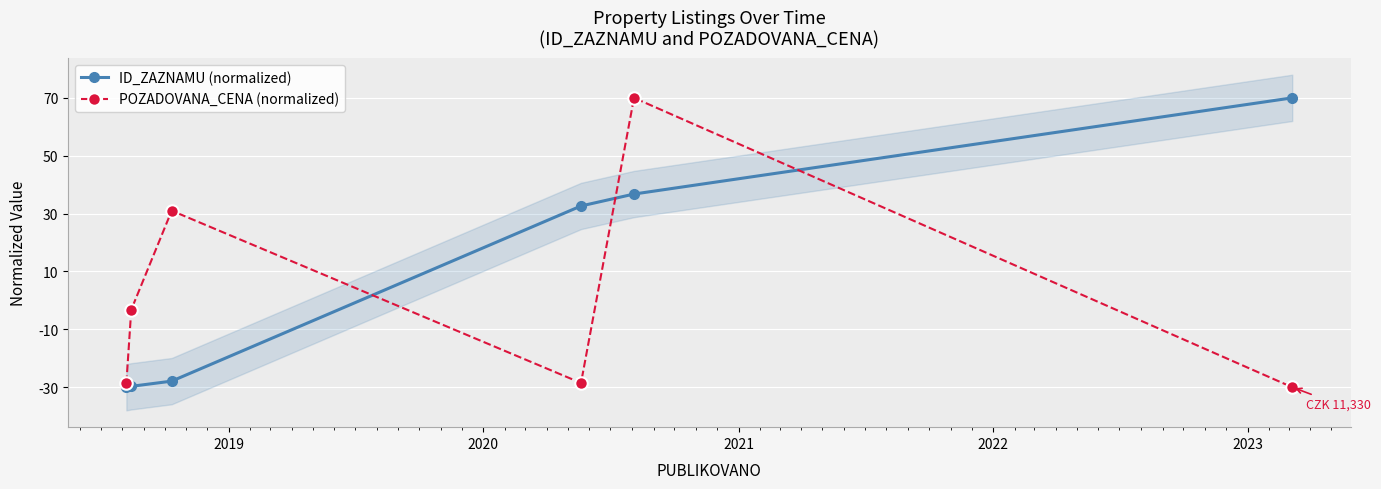

What is the highest value of the ID_ZAZNAMU (normalized) series?

70.0